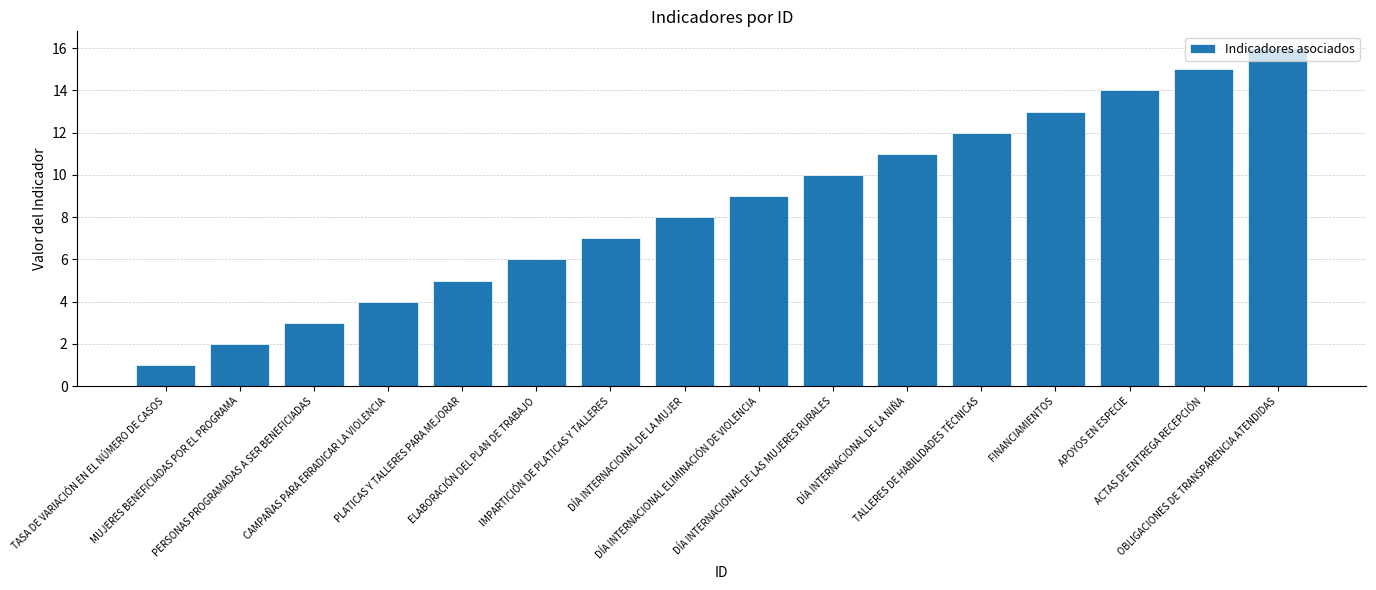

How many categories are shown in the chart?

16